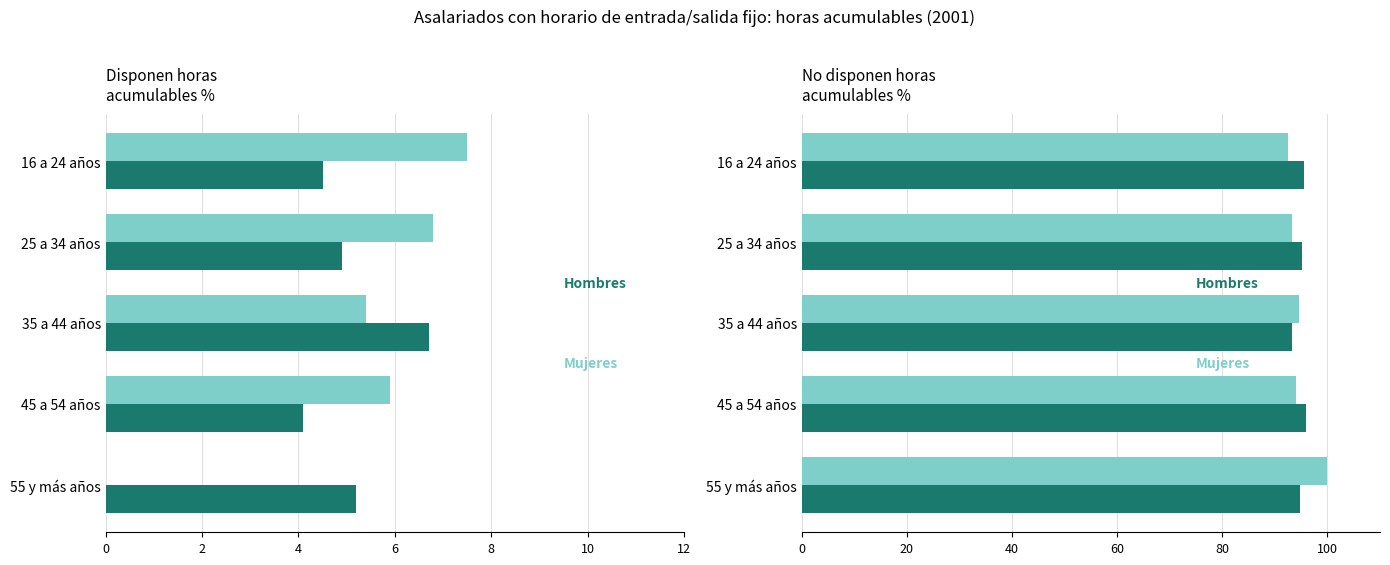

Rank the series by their maximum value, from lowest to highest.

Hombres, Mujeres